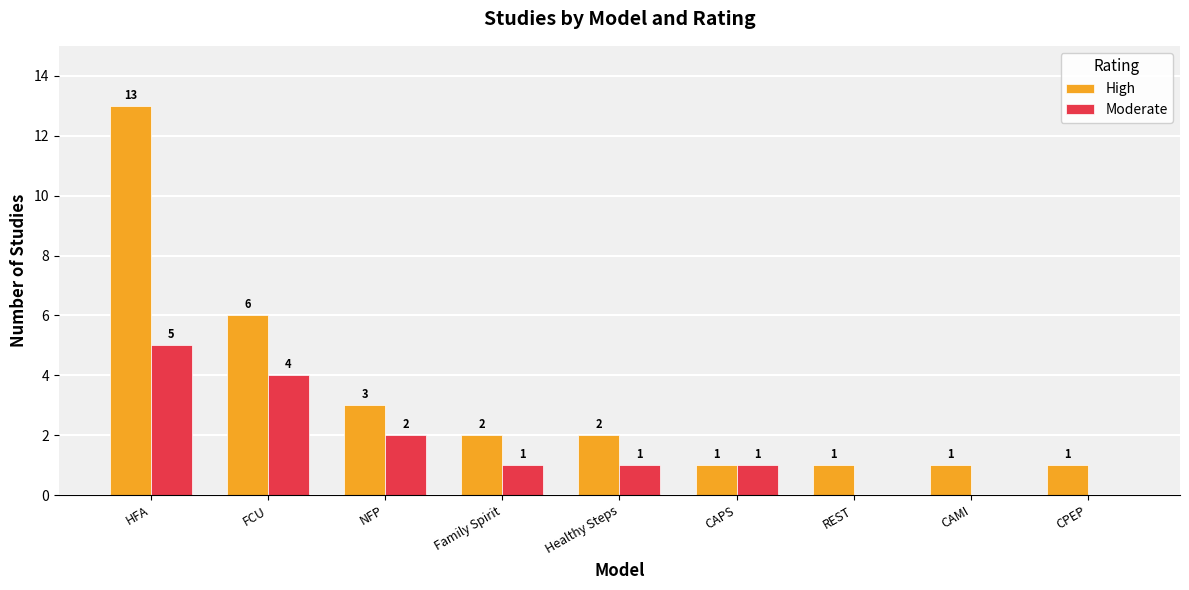

Reading right to left, what are all the values shown in this chart?

High: CPEP=1	CAMI=1	REST=1	CAPS=1	Healthy Steps=2	Family Spirit=2	NFP=3	FCU=6	HFA=13
Moderate: CPEP=0	CAMI=0	REST=0	CAPS=1	Healthy Steps=1	Family Spirit=1	NFP=2	FCU=4	HFA=5